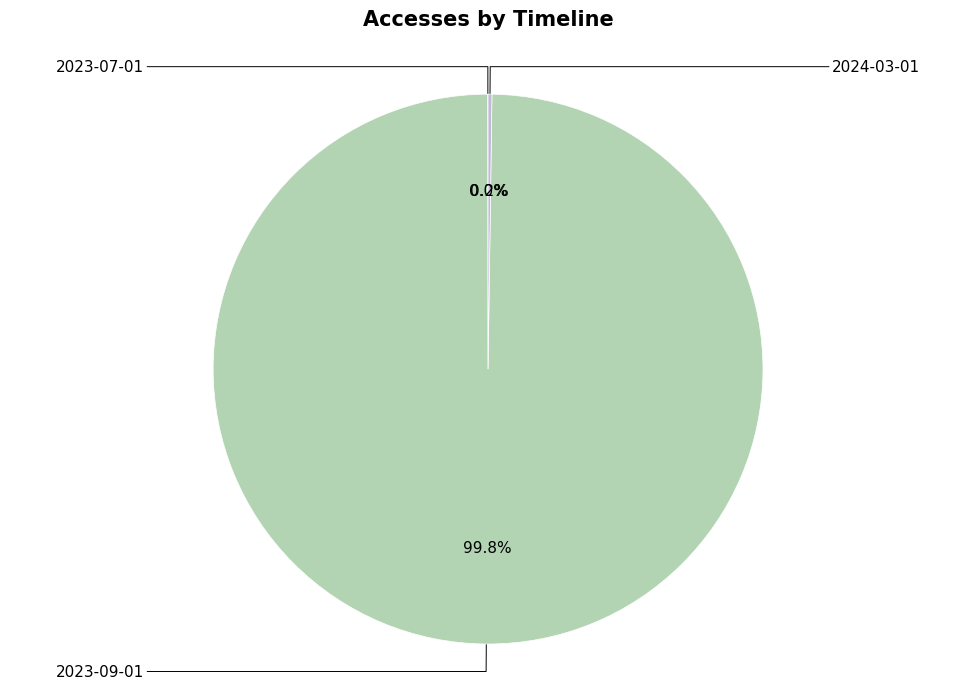

Rank the categories by value from lowest to highest.

2023-07-01, 2024-03-01, 2023-09-01